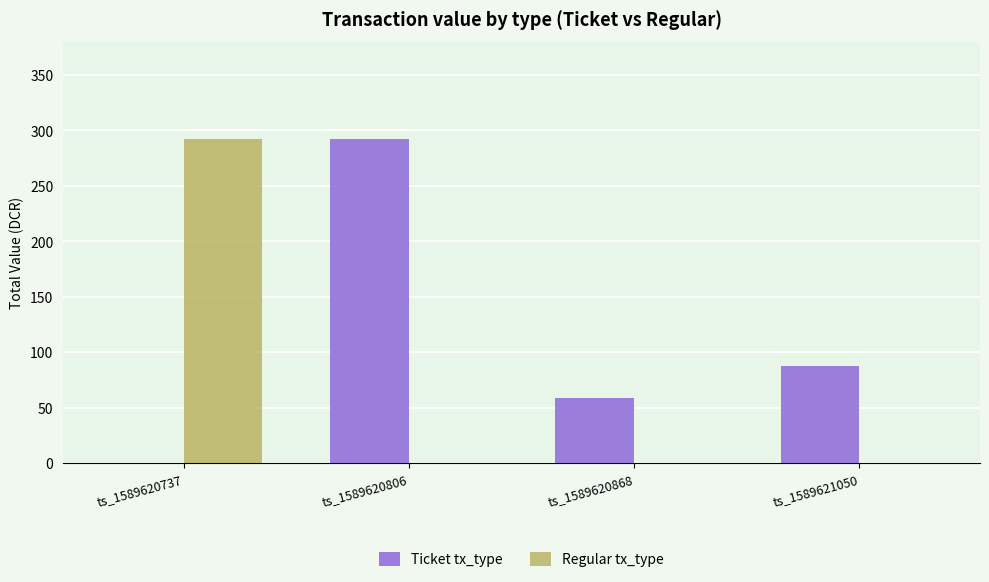

Reading left to right, transcribe all the data shown in this chart.

Ticket tx_type: ts_1589620737=0.0	ts_1589620806=292.0	ts_1589620868=58.4	ts_1589621050=87.6
Regular tx_type: ts_1589620737=292.0	ts_1589620806=0.0	ts_1589620868=0.0	ts_1589621050=0.0